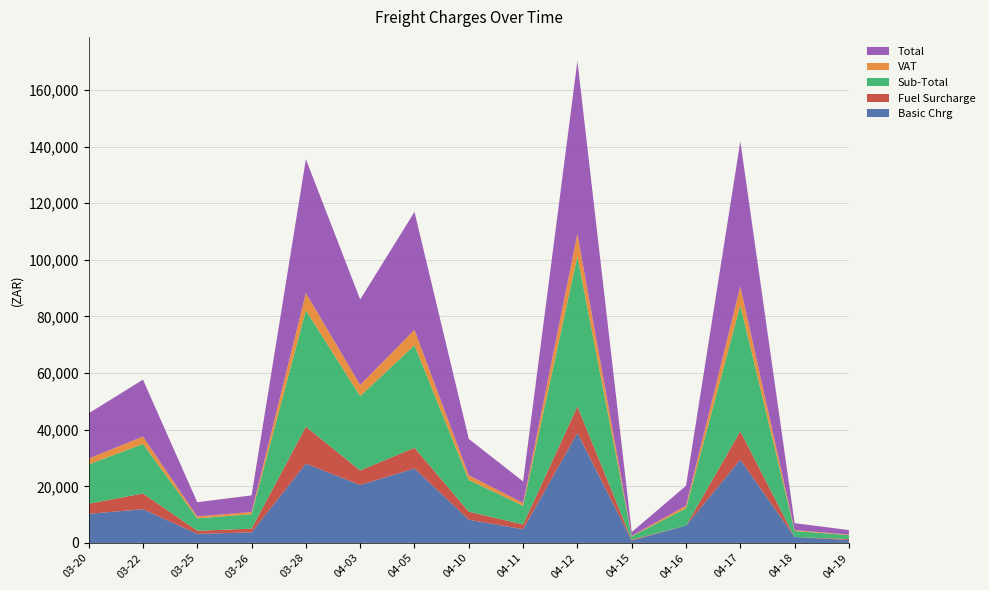

Reading left to right, list all the values displayed in this chart.

Basic Chrg: 10289.0	11914.2	3212.8	3752.7	28000.0	20481.1	26309.8	8208.5	4852.2	38814.4	864.5	6125.0	29421.5	2121.6	1023.1
Fuel Surcharge: 3571.0	5563.9	1115.3	1301.8	13076.0	5117.2	7301.7	2848.3	1683.7	9379.7	300.0	0.0	10009.4	0.0	355.0
Sub-Total: 13879.5	17478.1	4374.8	5110.0	41076.0	26262.5	36223.3	11177.5	6607.2	53058.8	1164.5	6125.0	44541.2	2121.6	1378.1
VAT: 2081.5	2621.7	656.2	765.0	6161.4	3938.3	5433.5	1675.6	991.1	7955.5	174.7	918.8	6682.2	318.2	206.7
Total: 15960.5	20099.8	5031.0	5875.0	47237.4	30200.8	41656.8	12853.1	7598.3	61014.4	1339.2	7043.8	51223.4	2439.8	1584.9